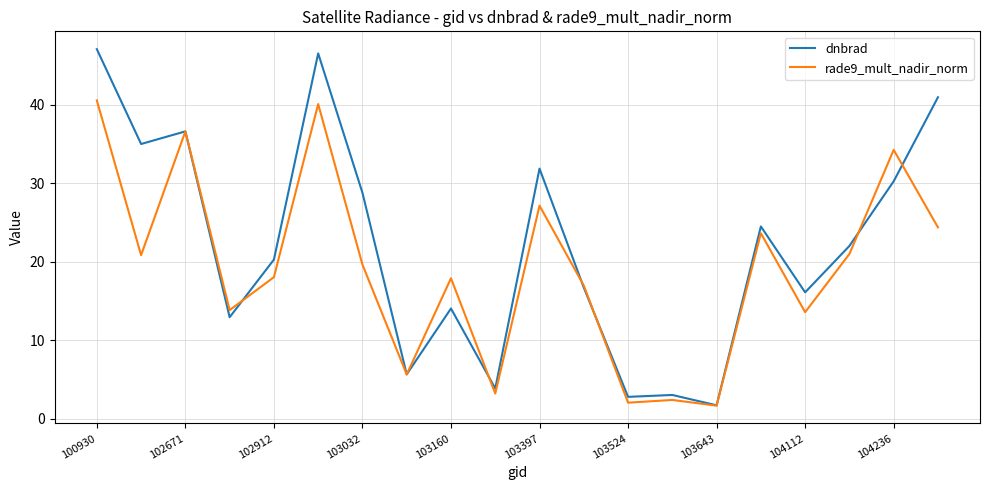

What is the maximum value shown in the chart?

47.1